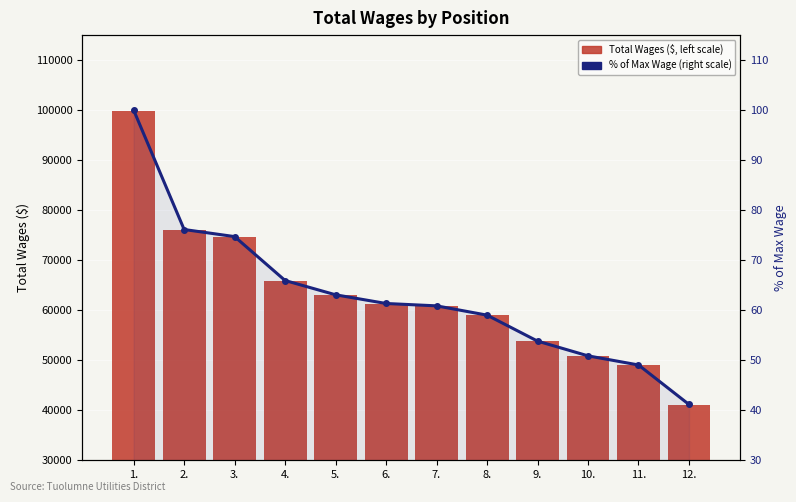

List the series in order of their overall mean, lowest first.

% of Max Wage (right scale), Total Wages ($, left scale)